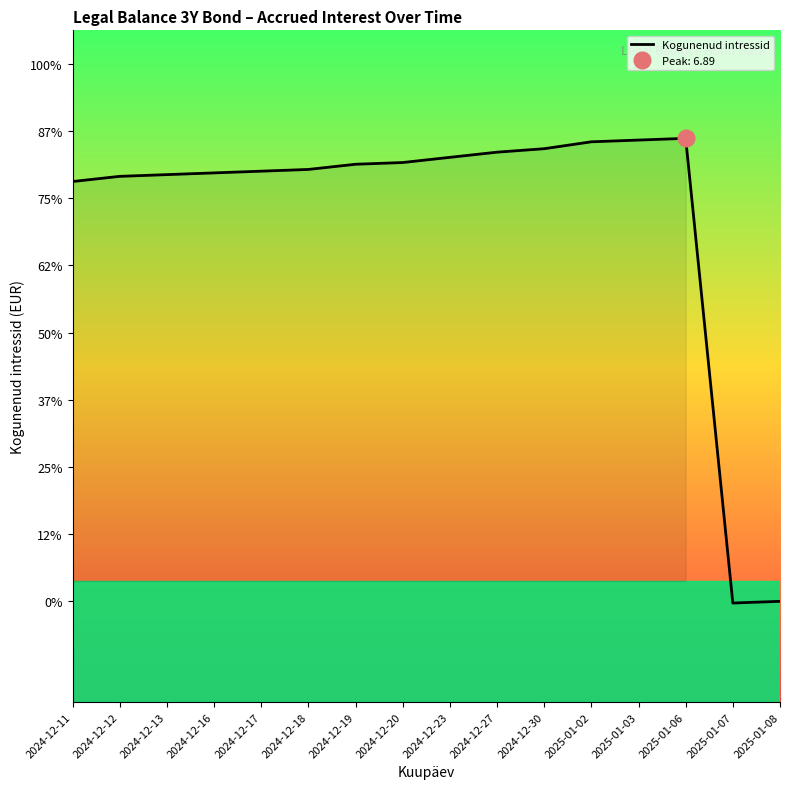

How many values exceed 6?

14